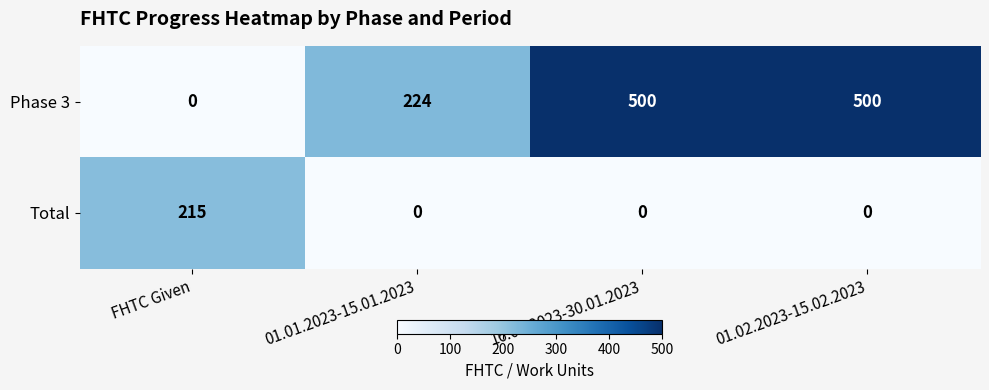

What is the difference between the maximum and second lowest values in the Total series?

215